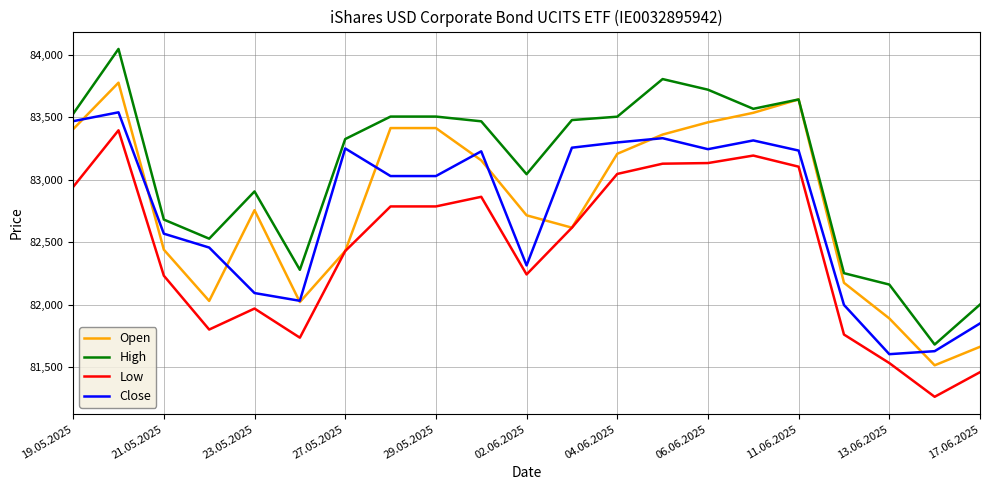

Which series has the largest total across all categories?

High